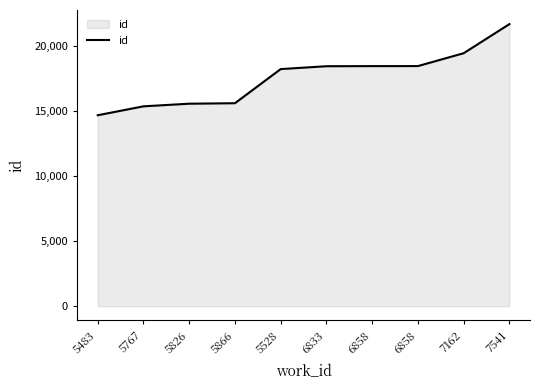

The value at 5767 is 15361. True or false?

True